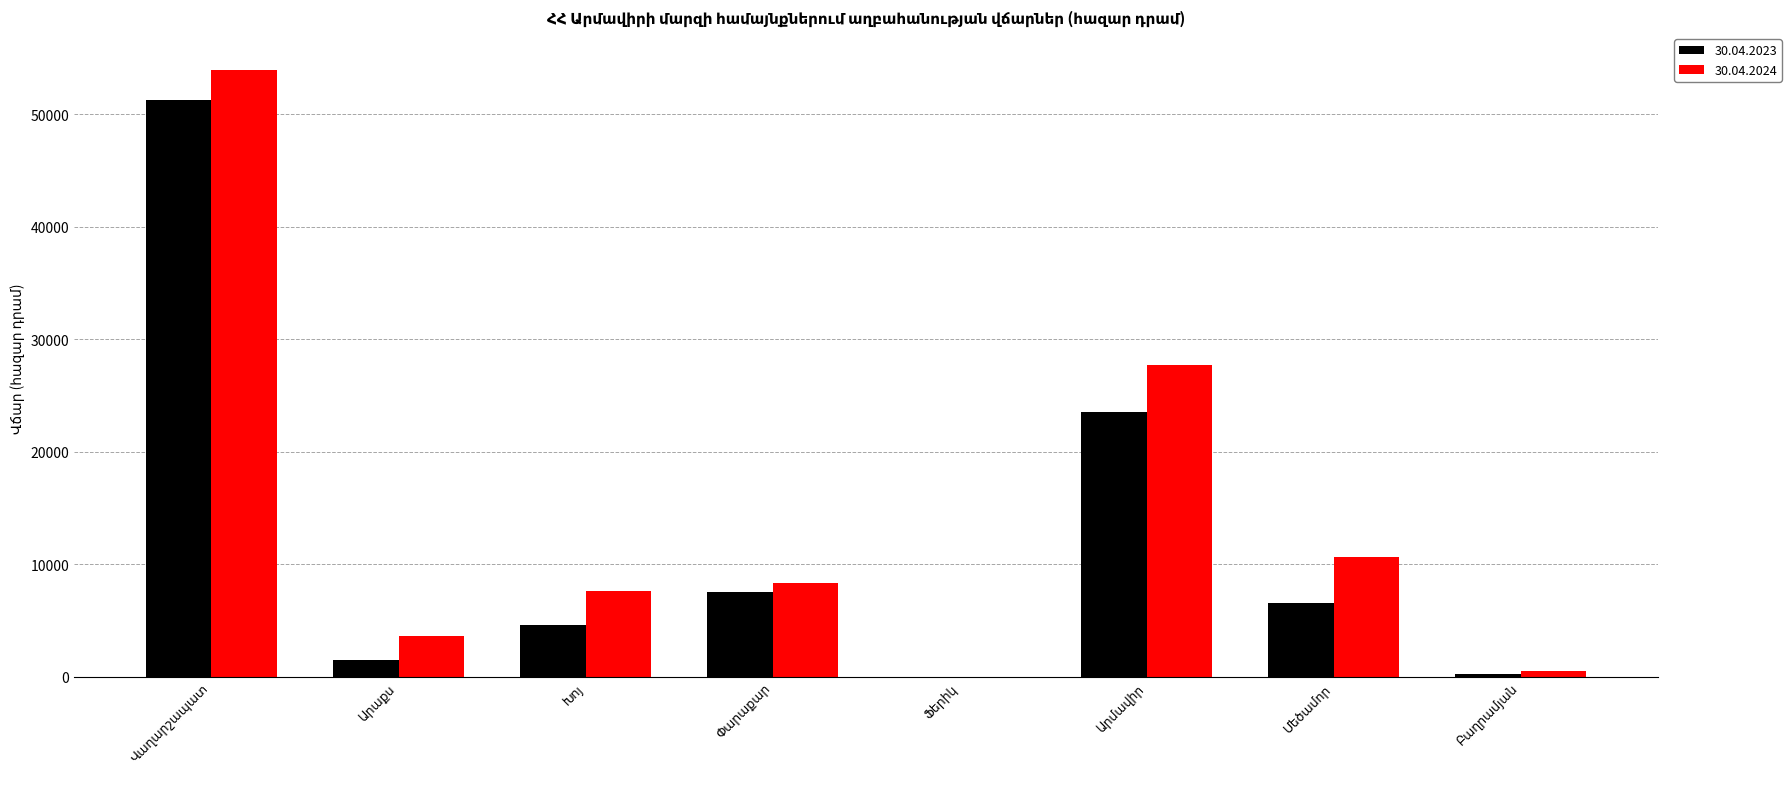

Count the number of categories in the chart.

8